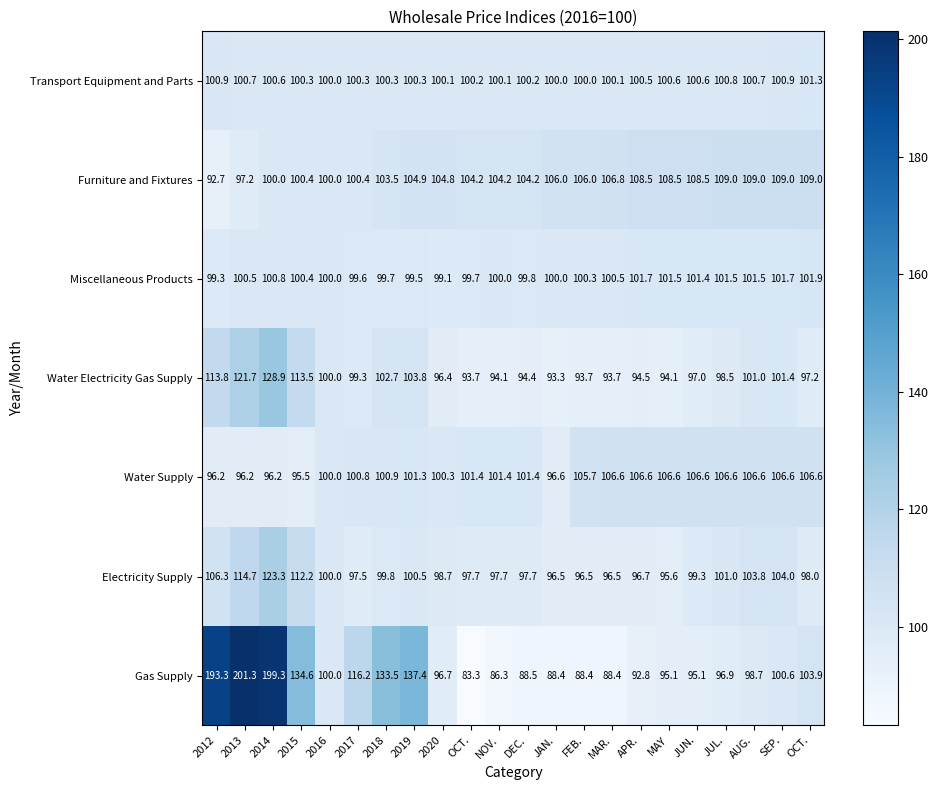

How many data points does each series have?

22